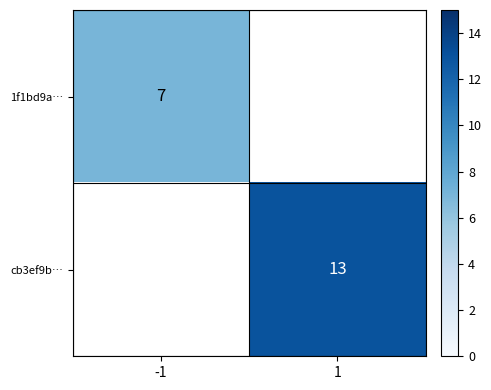

Count the number of categories in the chart.

2